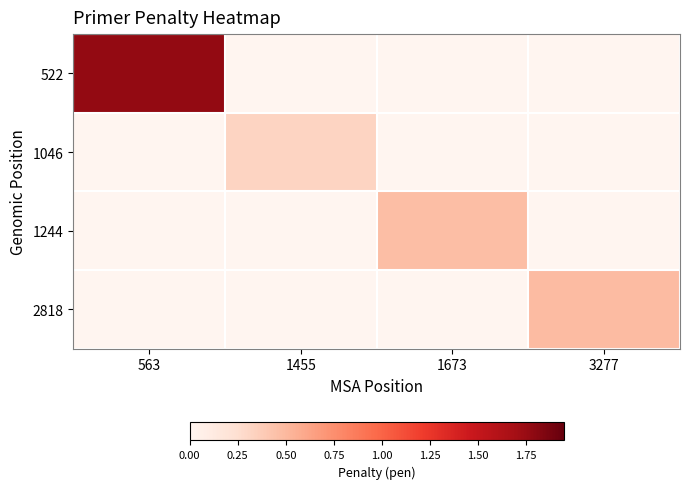

At which category is the sum across all series the highest?

563